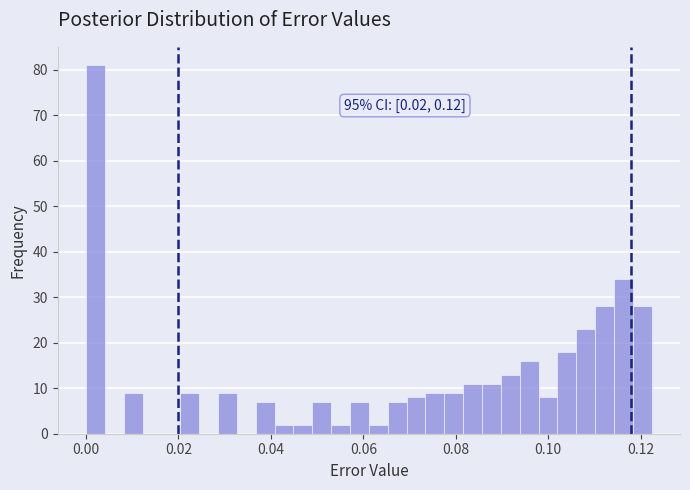

Read against the x-axis, roughly where is the centre of the tallest bar?

0.002